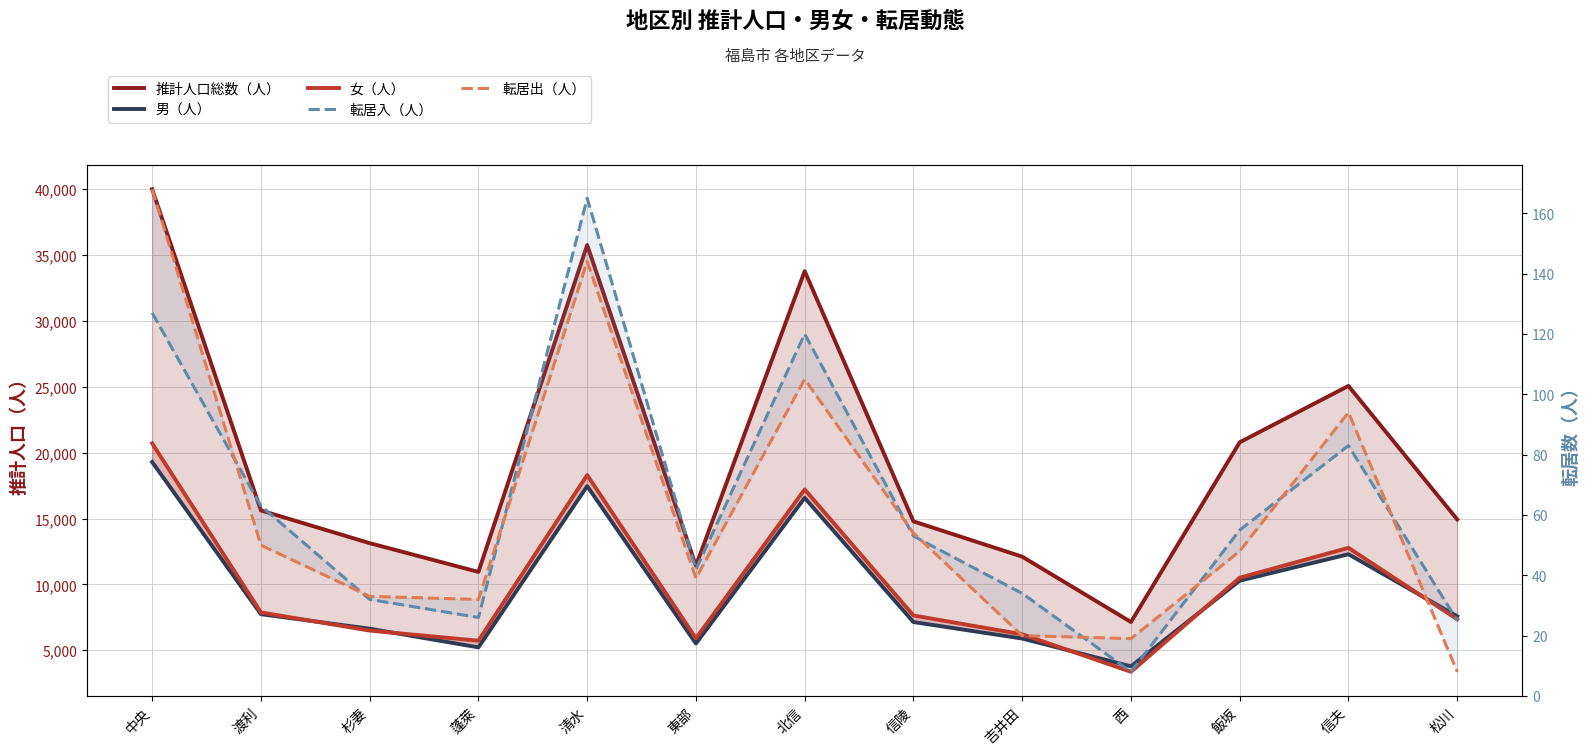

What is the difference between the 女（人） values at 信陵 and 信夫?

5137